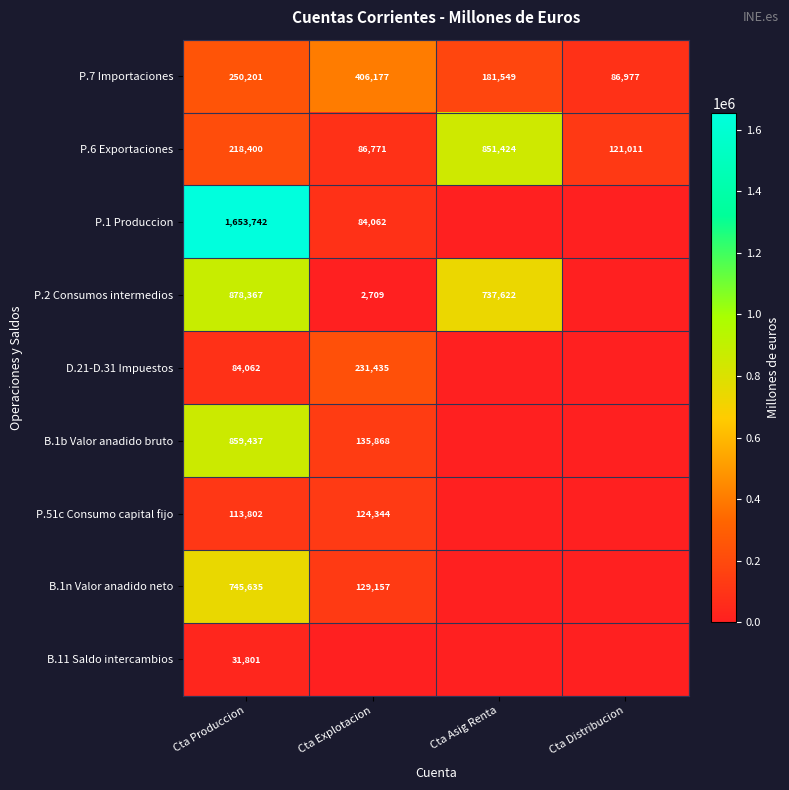

The value of P.7 Importaciones at Cta Explotacion is 203197. True or false?

False